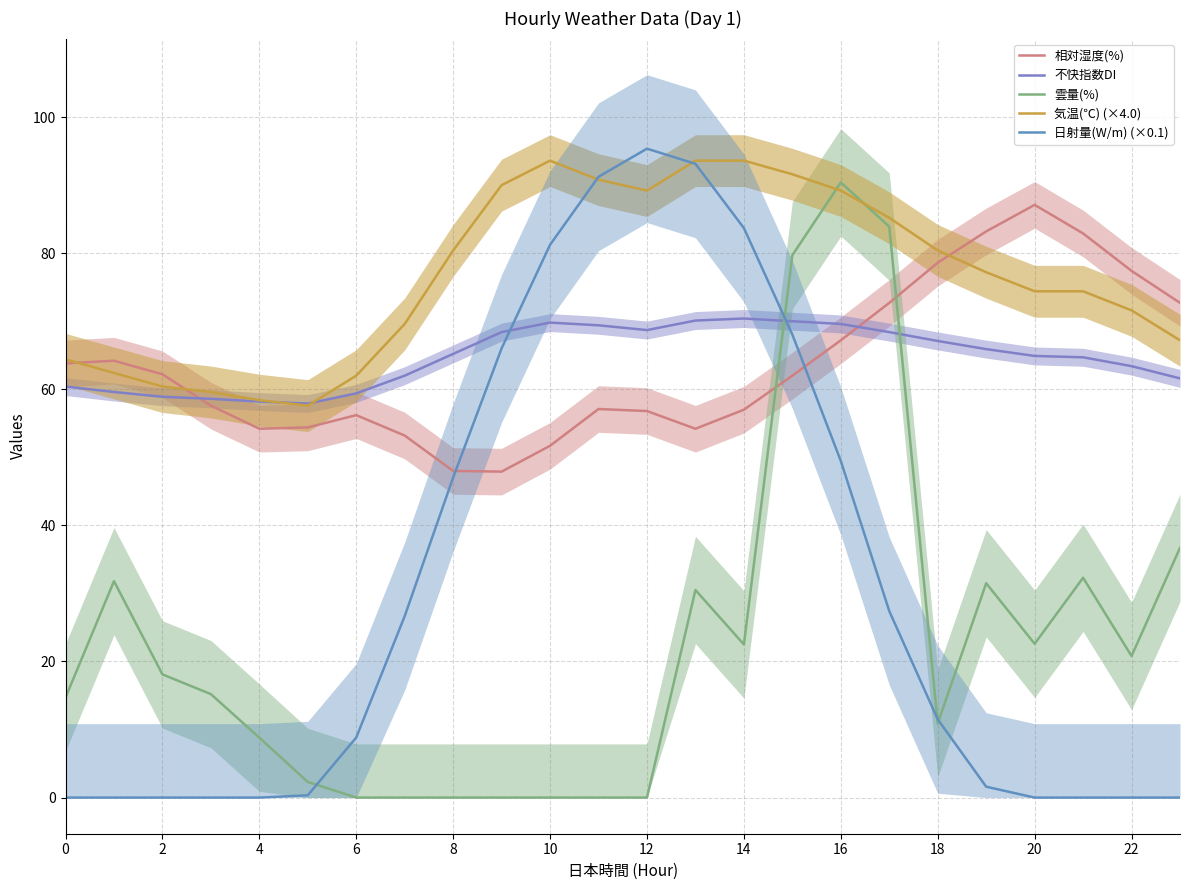

Between 23 and 12, which is larger?

23